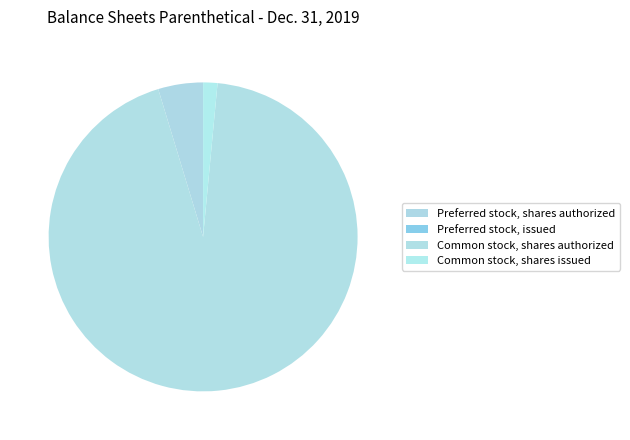

What percentage is the Common stock, shares authorized slice, to the nearest percent?

94%